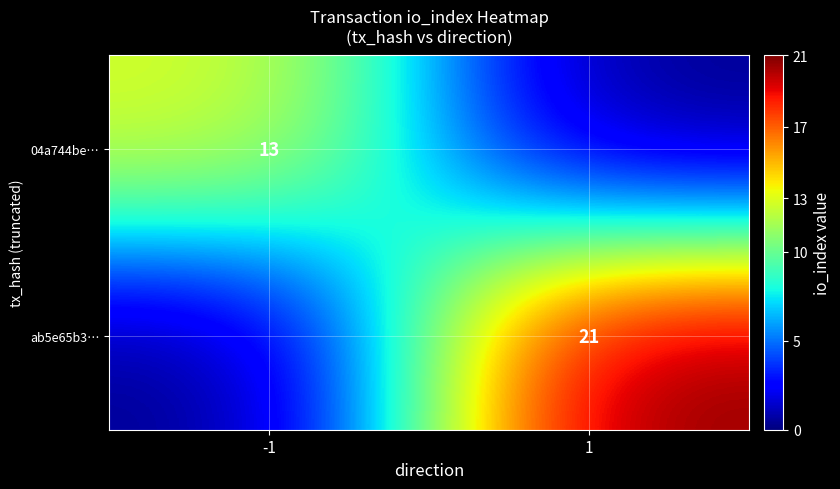

Is it true that 04a744be… equals 22 at -1?

False